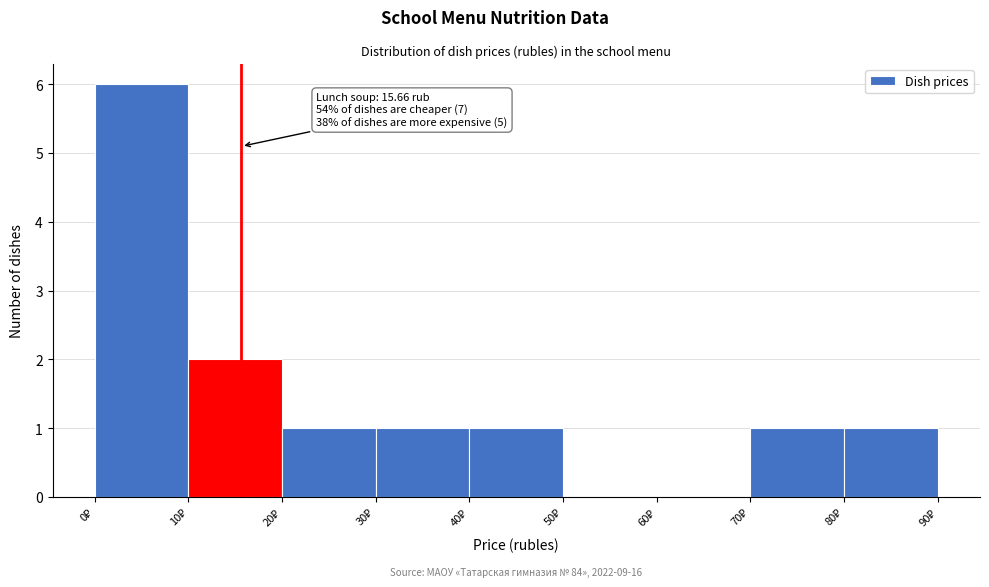

Over which range of the x-axis is the bar tallest?

0 to 10